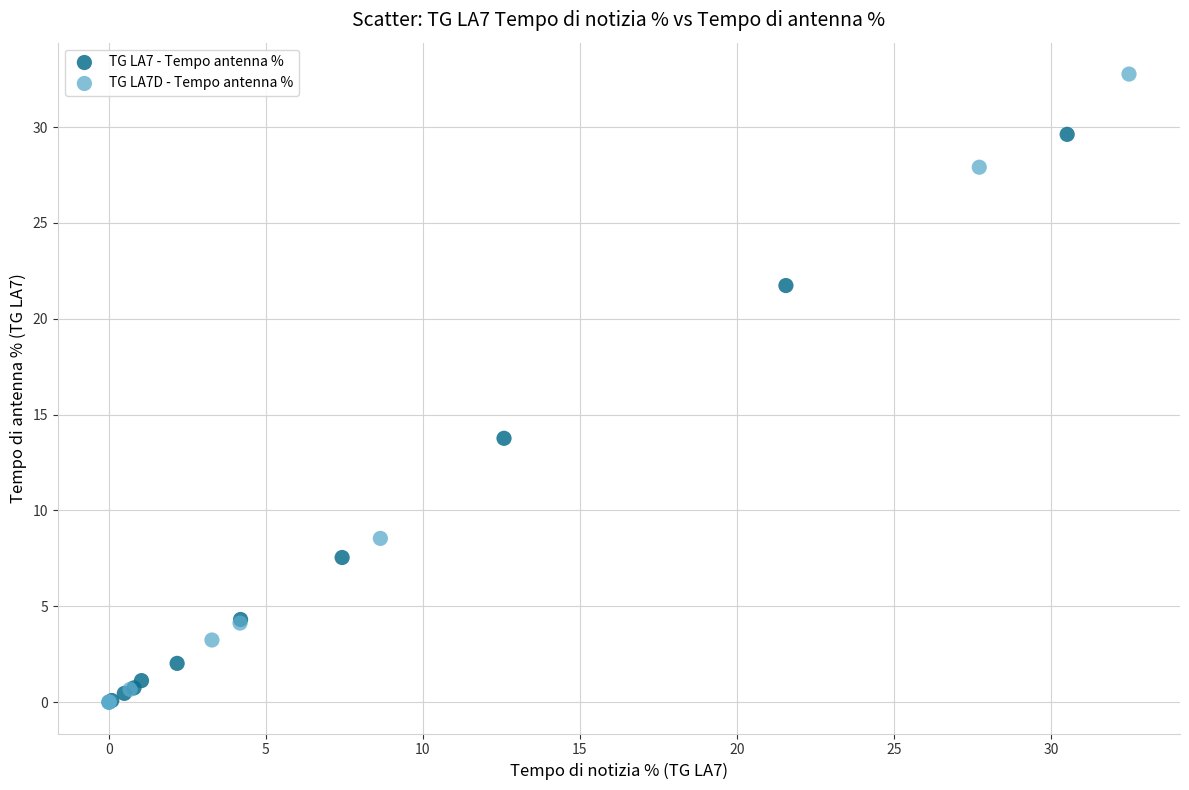

Which series has the largest Y range (max minus min)?

TG LA7D - Tempo antenna %